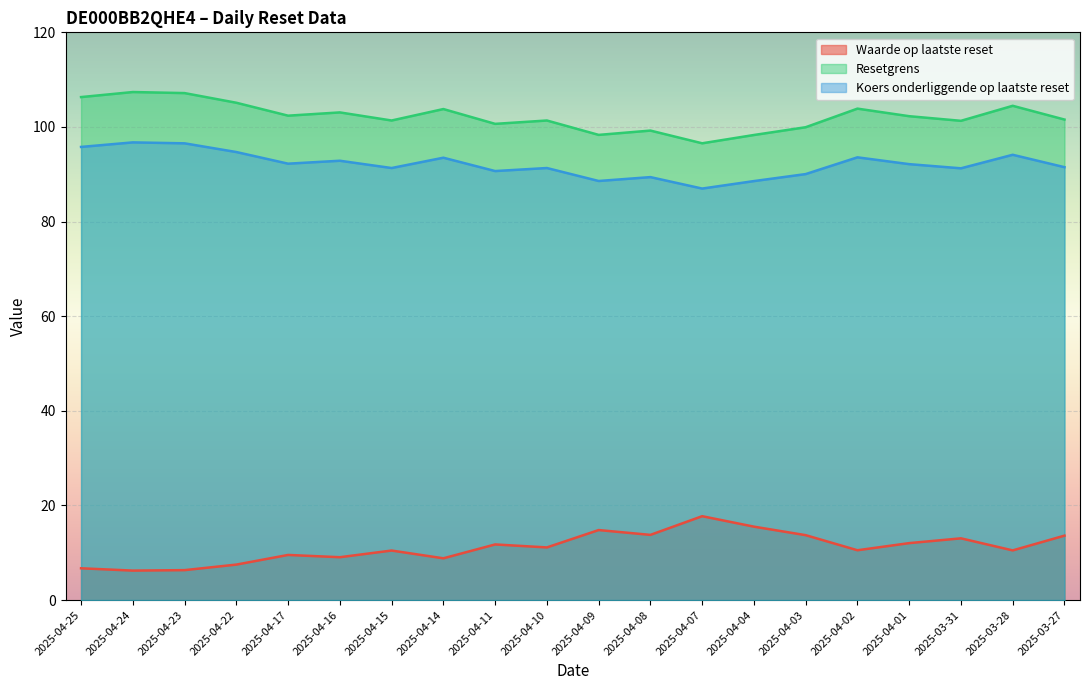

Which label corresponds to the smallest value in the chart?

2025-04-24